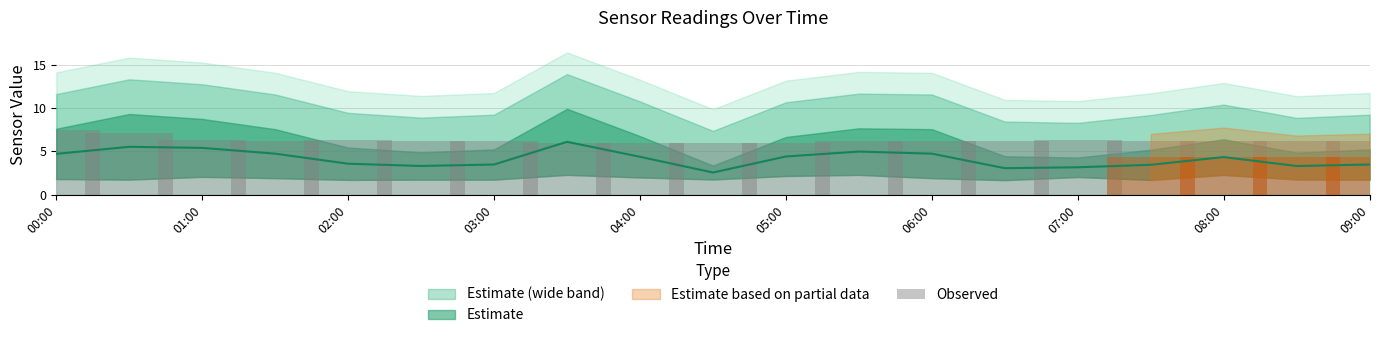

Read the value at 02:00.

6.3